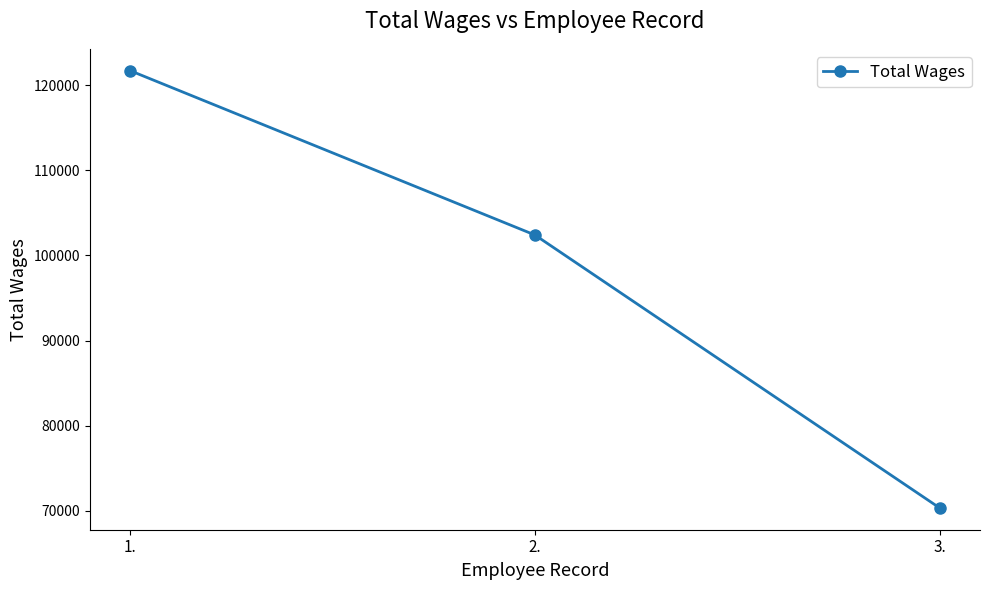

True or false: the data shows 70363 at 3..

True